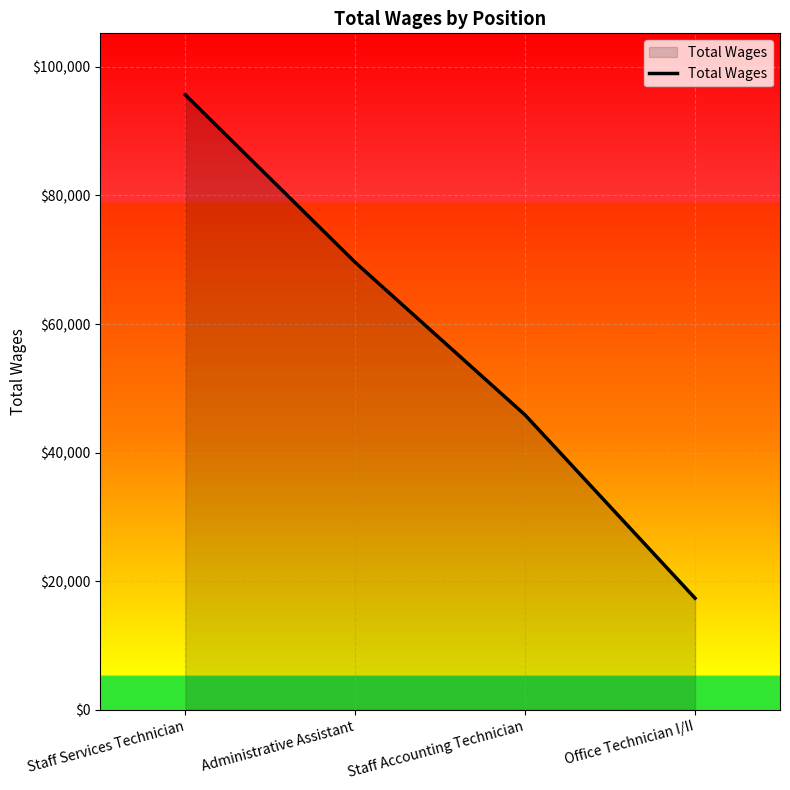

What is the difference between the values at Staff Services Technician and Administrative Assistant?

26060